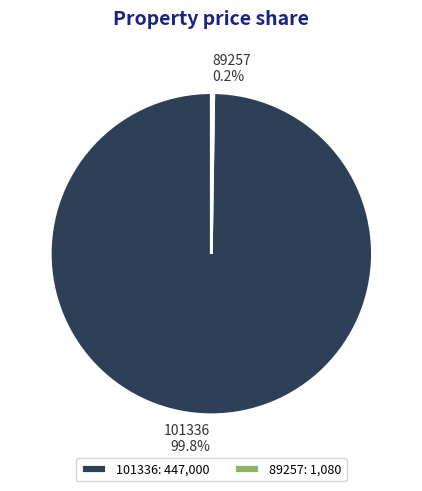

To the nearest percent, what is the combined percentage of 89257 and 101336?

100%